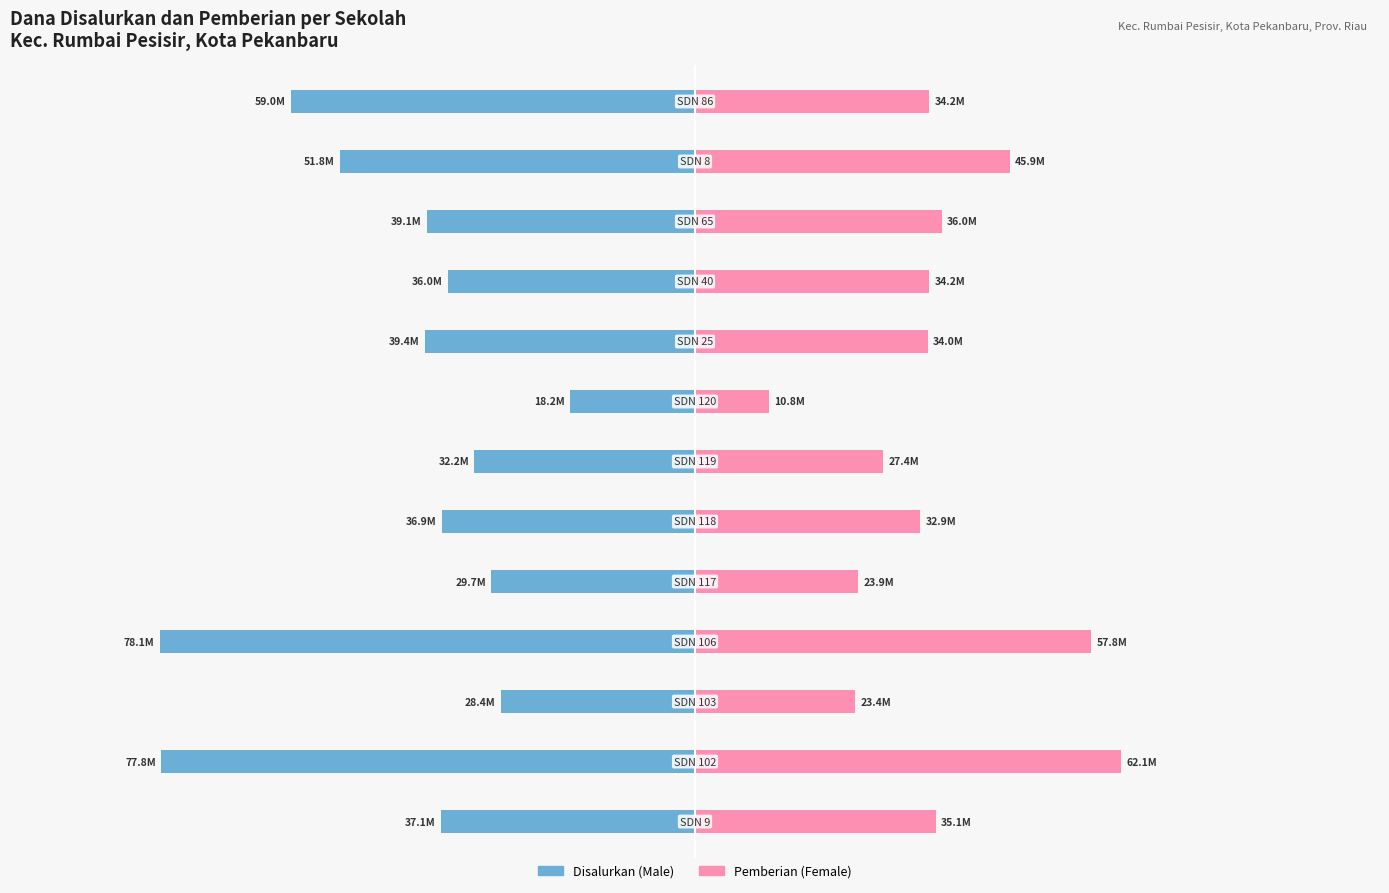

Reading right to left, transcribe all the data shown in this chart.

Disalurkan (Male): -58950000	-51750000	-39150000	-36000000	-39375000	-18225000	-32175000	-36900000	-29700000	-78075000	-28350000	-77850000	-37125000
Pemberian (Female): 34200000	45900000	36000000	34200000	33975000	10800000	27450000	32850000	23850000	57825000	23400000	62100000	35100000